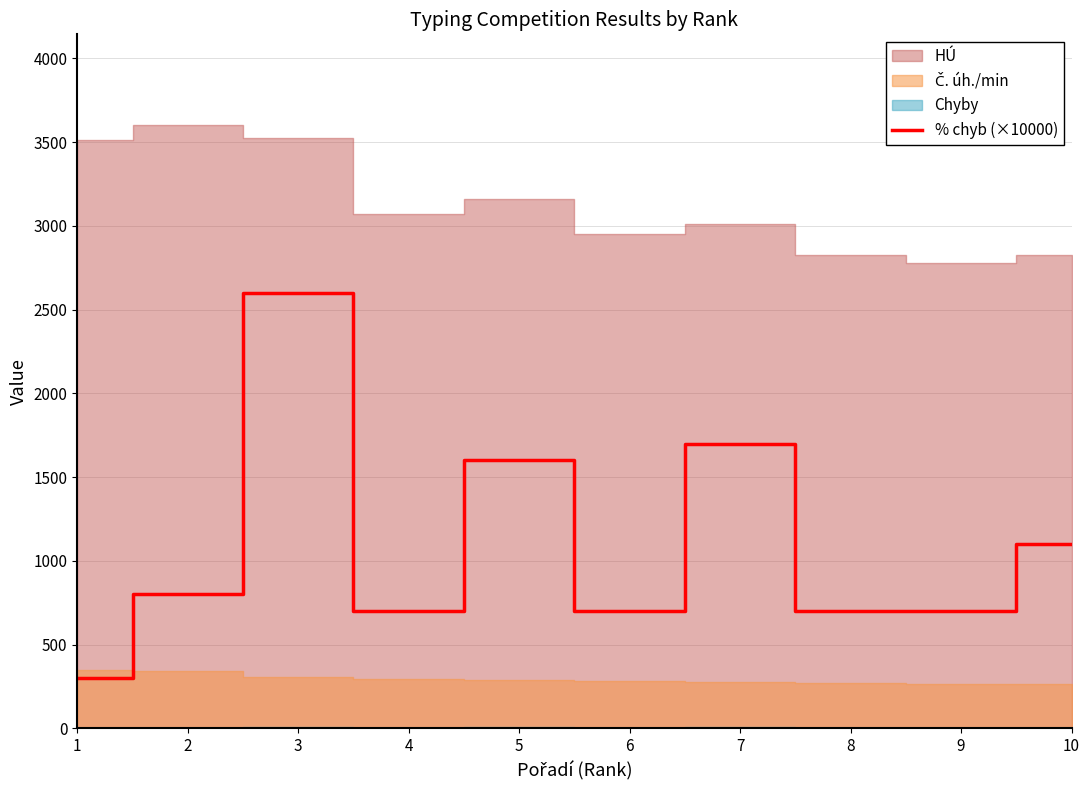

At which category does the data reach its first local peak?

3